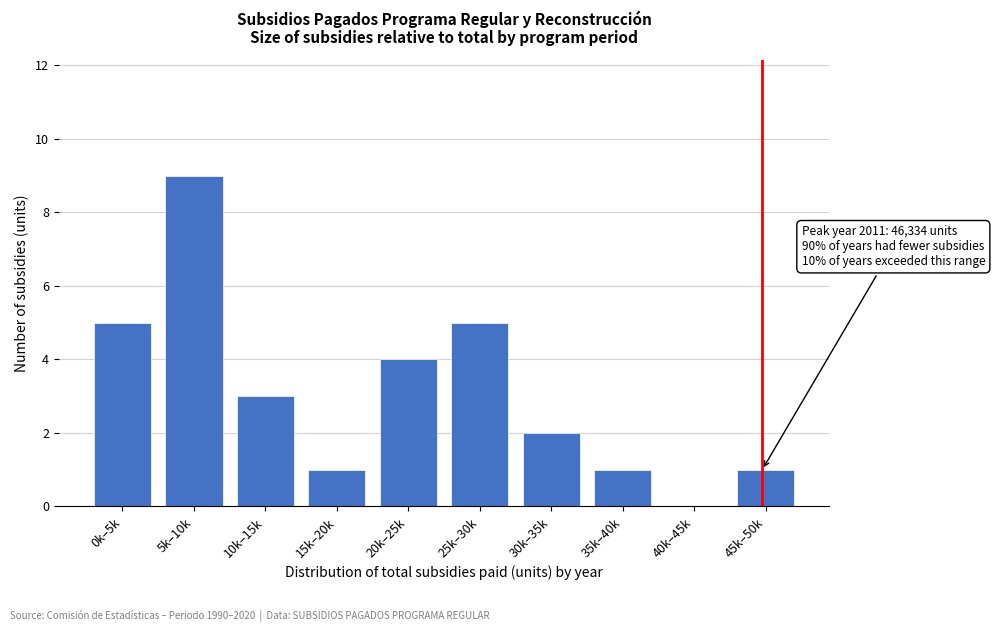

Reading left to right, transcribe all the data shown in this chart.

0k–5k=5	5k–10k=9	10k–15k=3	15k–20k=1	20k–25k=4	25k–30k=5	30k–35k=2	35k–40k=1	40k–45k=0	45k–50k=1